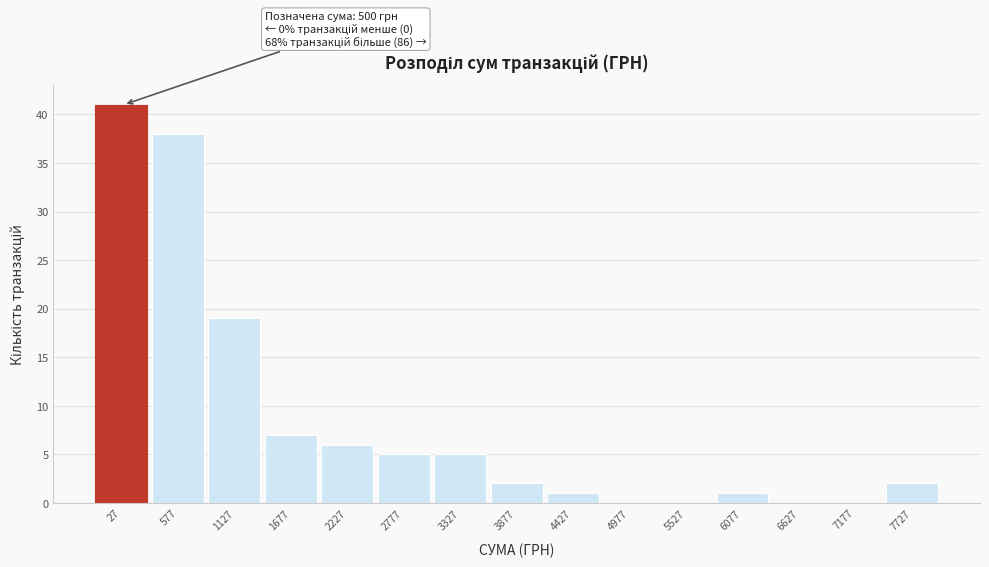

Reading left to right, extract all data points from this chart.

27=41	577=38	1127=19	1677=7	2227=6	2777=5	3327=5	3877=2	4427=1	4977=0	5527=0	6077=1	6627=0	7177=0	7727=2